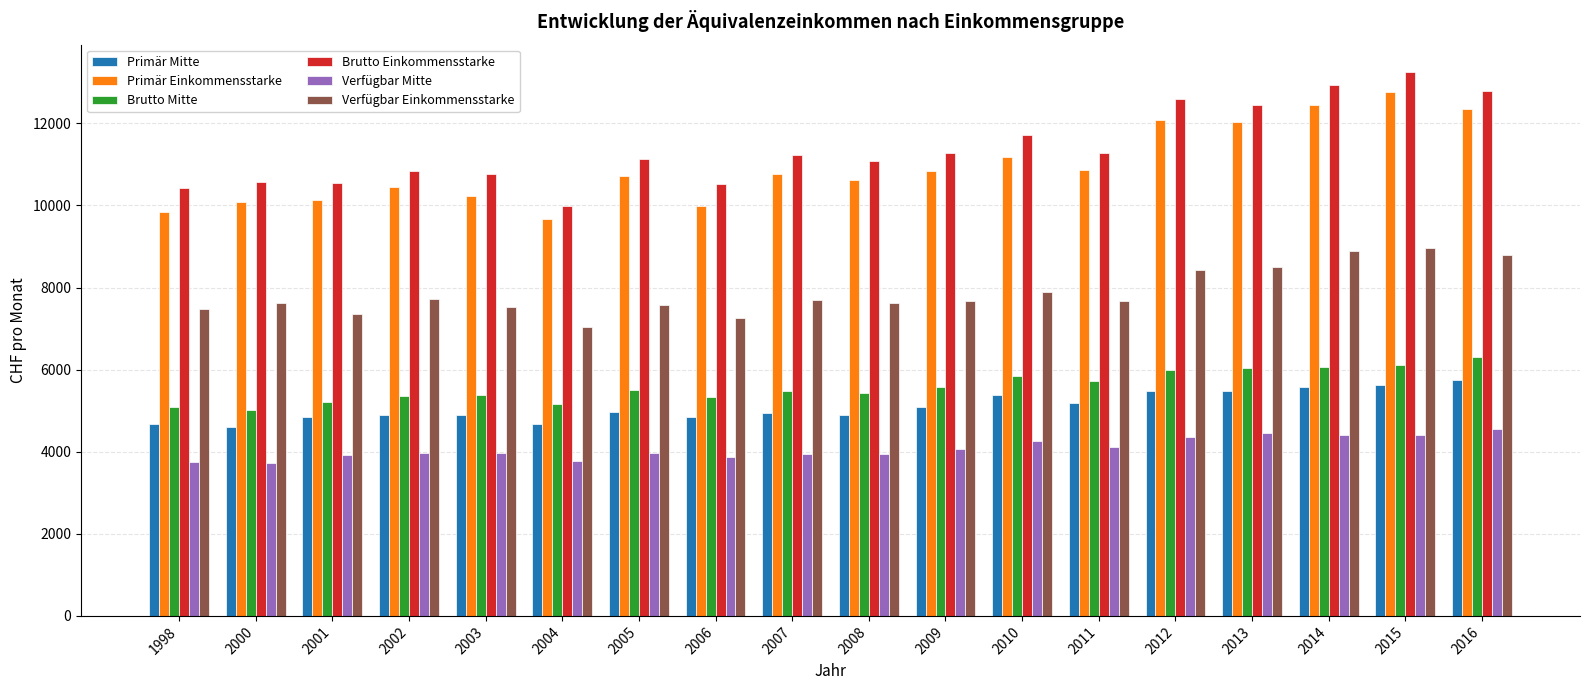

What is the lowest value of the Primär Einkommensstarke series?

9680.8